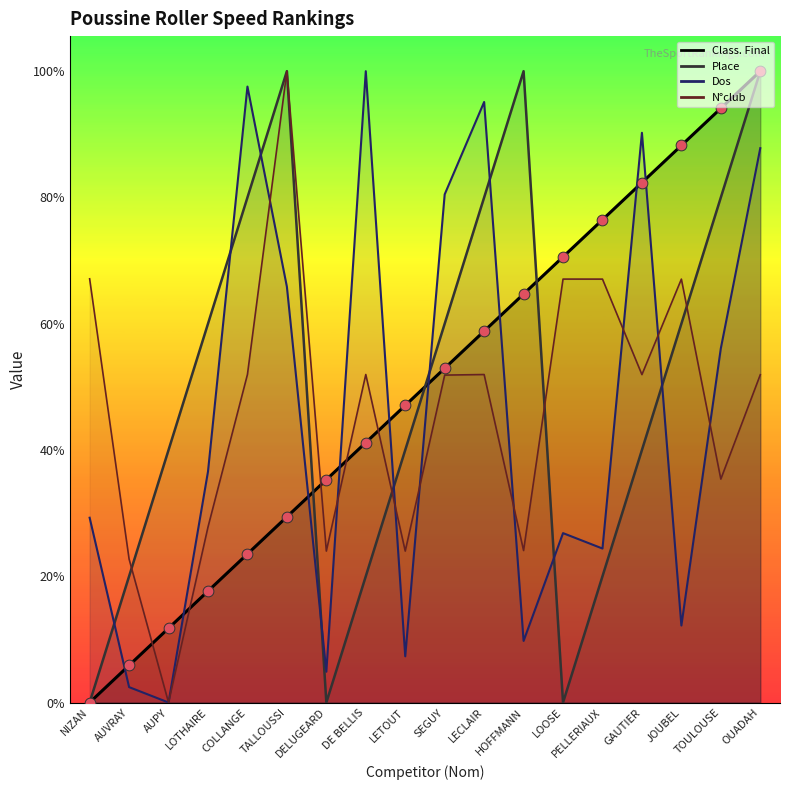

Which series contains the highest Y value?

N°club